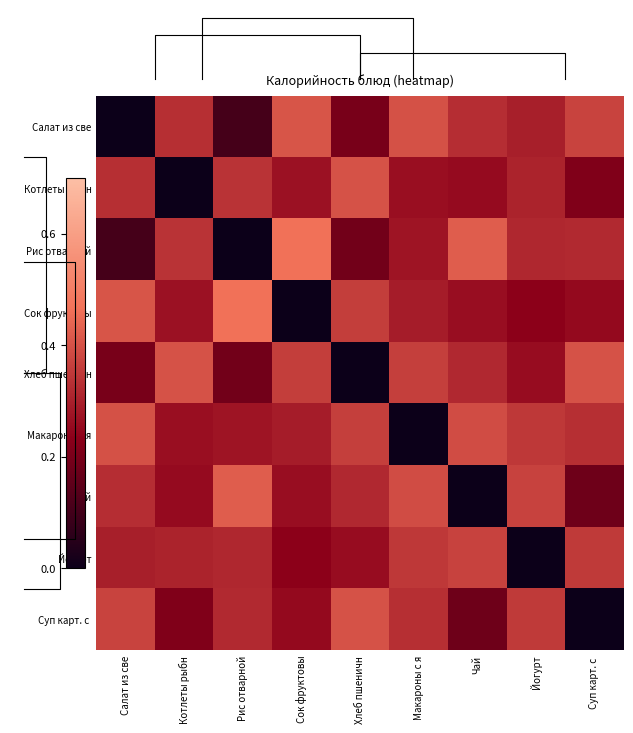

What is the average value of the Хлеб пшеничн series?

0.3